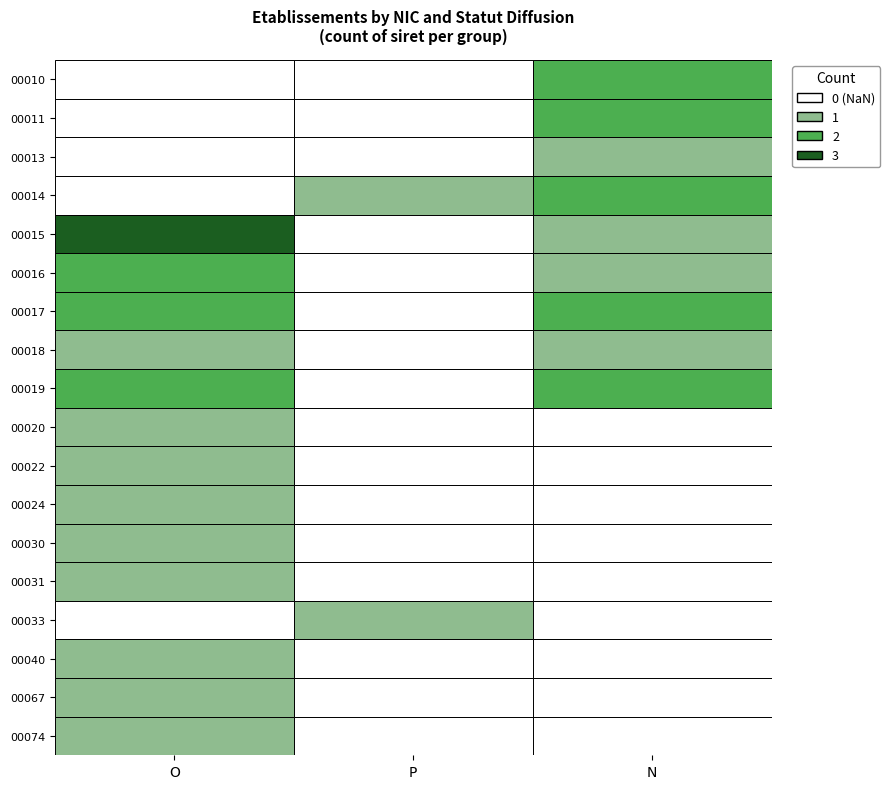

What is the sum of all 00017 values?

4